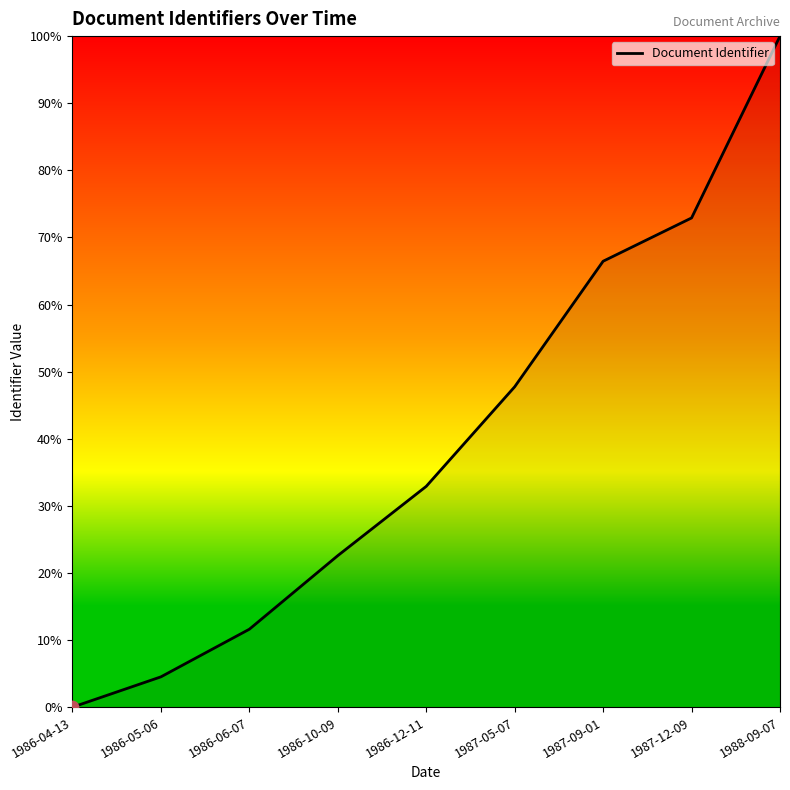

What is the change in value from 1986-10-09 to 1987-09-01?

+43.9